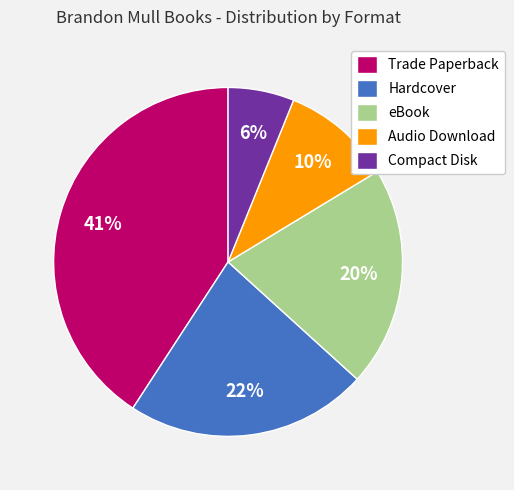

To the nearest percent, what portion does Trade Paperback represent?

41%